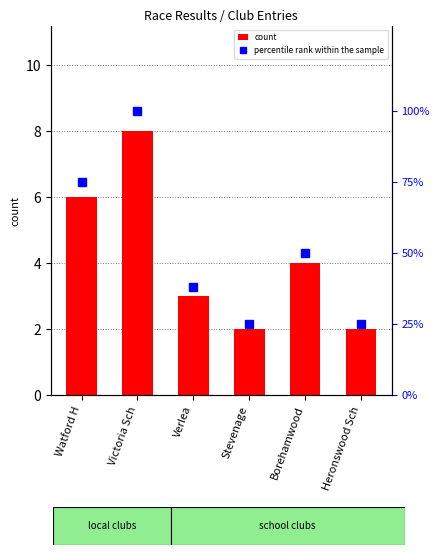

Which series changed the most between Verlea and Stevenage?

percentile rank within the sample